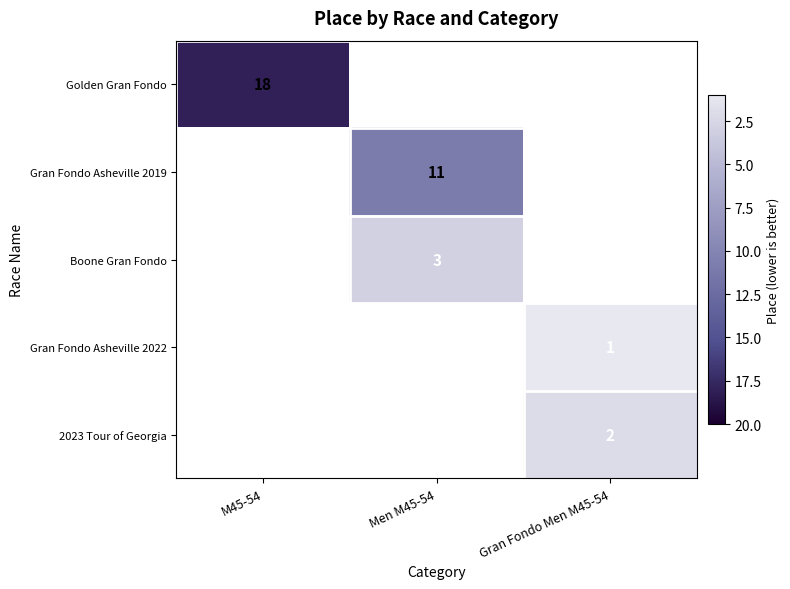

The Boone Gran Fondo series shows 5 at Men M45-54. True or false?

False